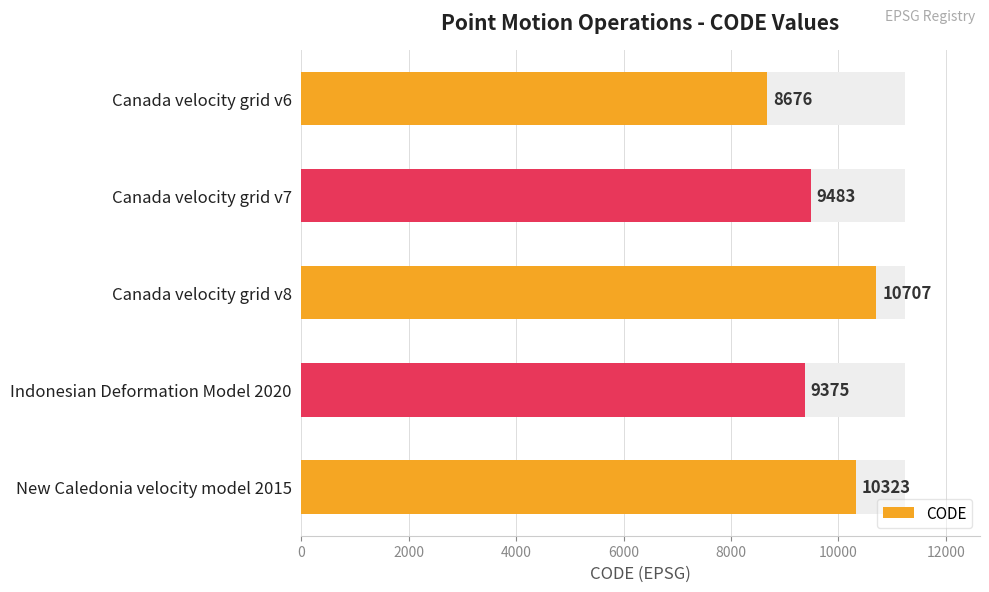

Which has a higher value, Canada velocity grid v7 or Canada velocity grid v8?

Canada velocity grid v8